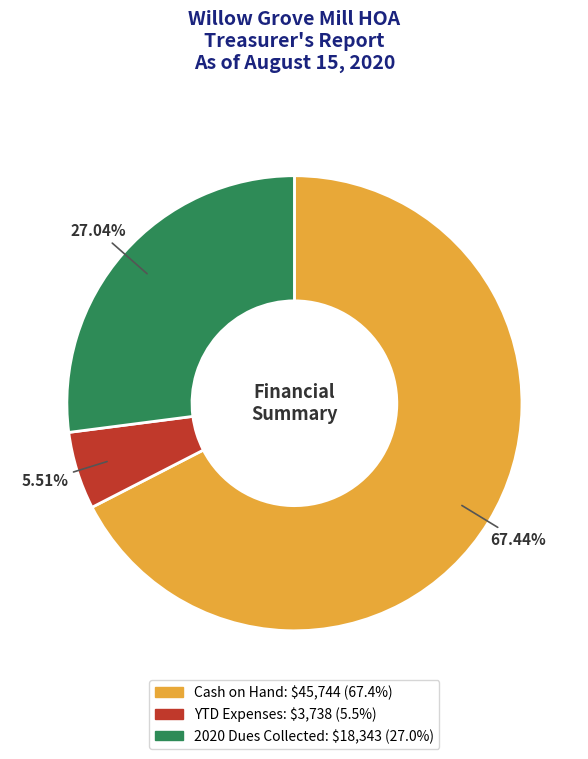

What is the smallest slice in the pie chart?

YTD Expenses